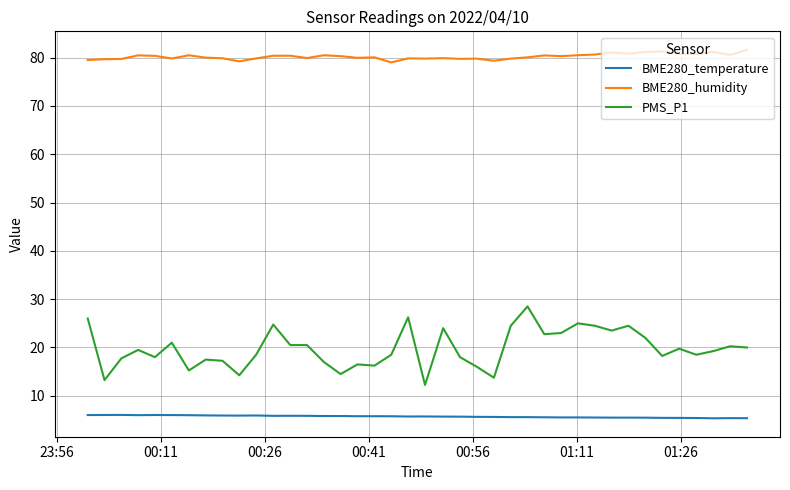

Which series has the widest spread of values?

PMS_P1